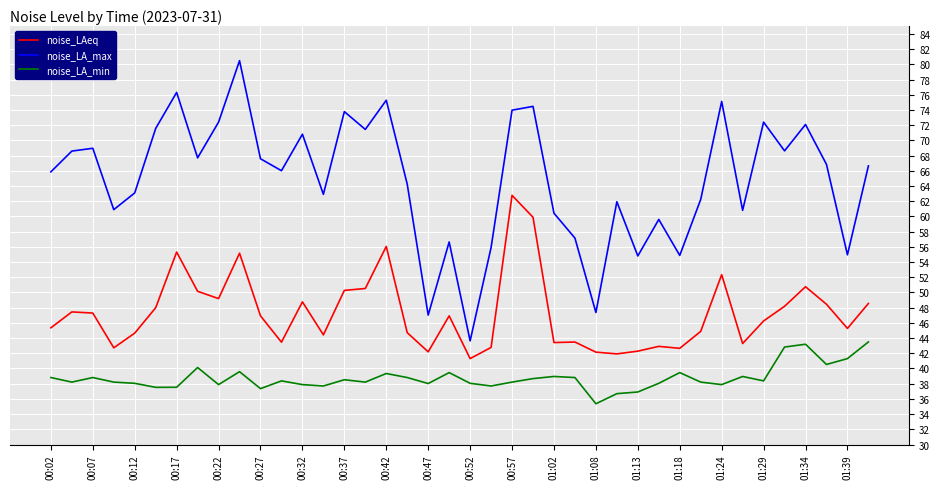

True or false: noise_LA_min and noise_LA_max intersect in this chart.

False